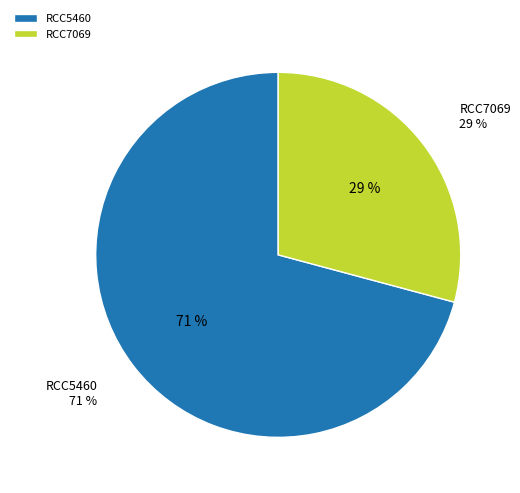

Which slice represents more than half of the pie?

RCC5460